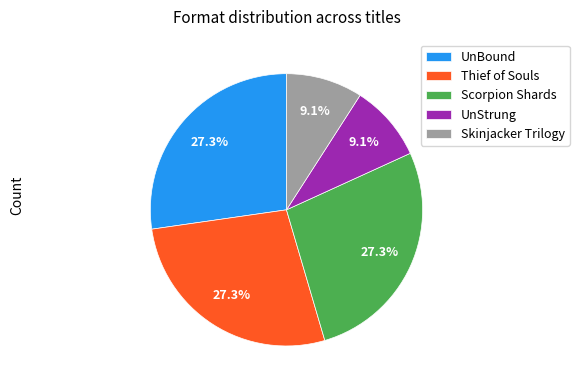

What portion of the pie excludes UnStrung?

90.9%